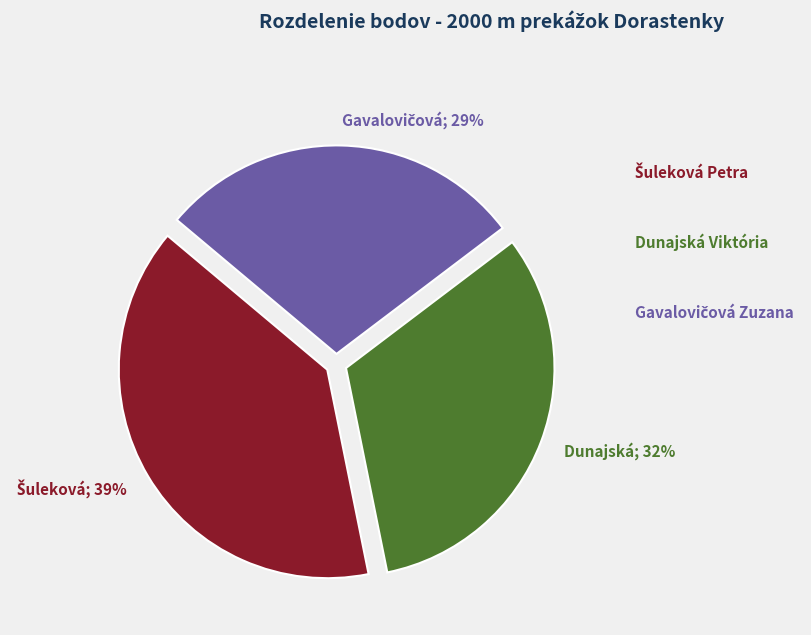

Does Dunajská; 32% account for over 50% of the chart?

No